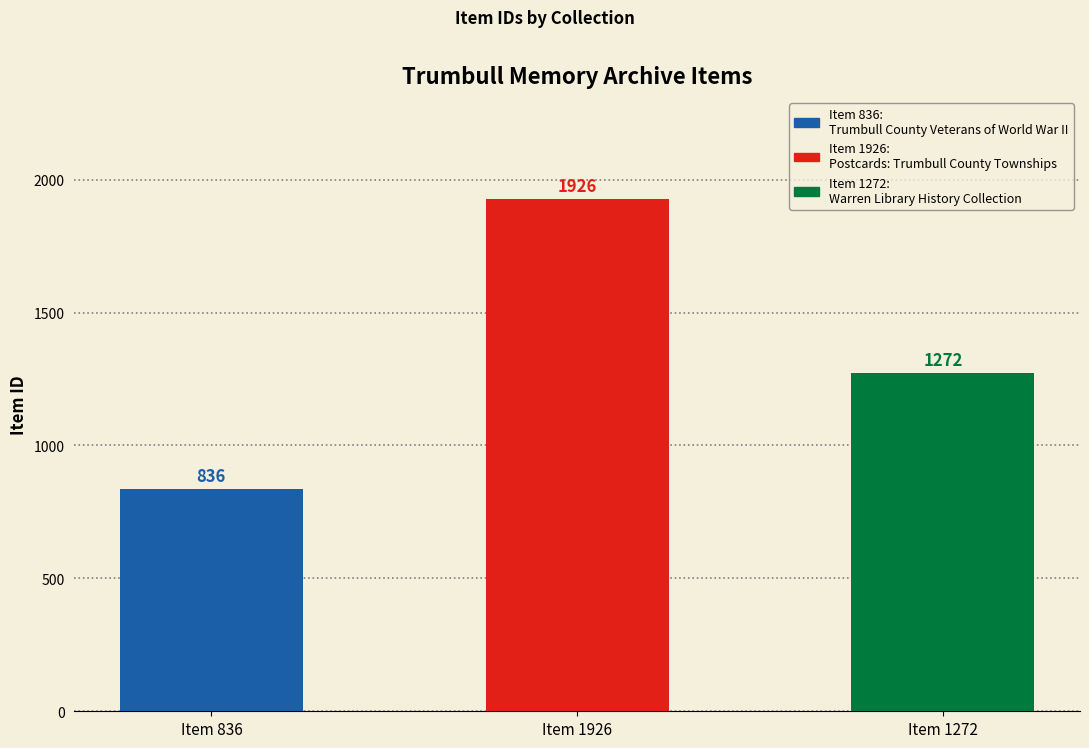

What is the label of the 2nd bar from the right?

Item 1926